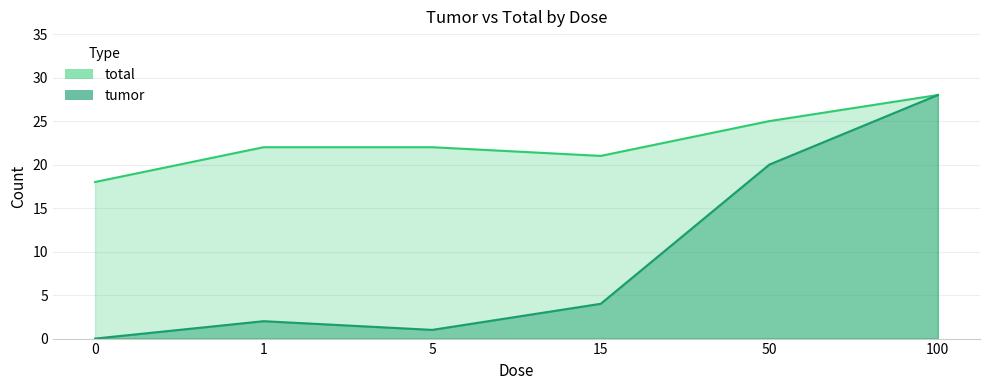

What is the sum of all total values?

136